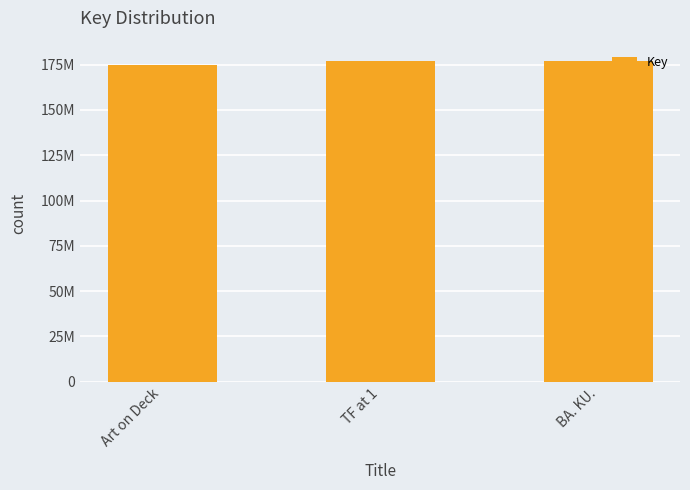

Which label corresponds to the smallest value in the chart?

Art on Deck